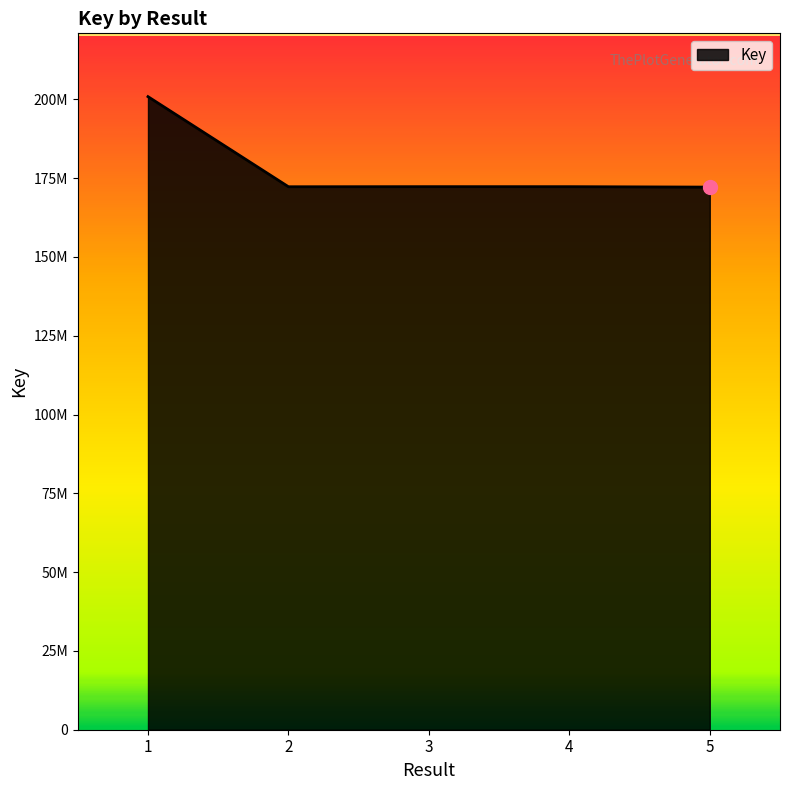

Does the chart have visible grid lines?

No